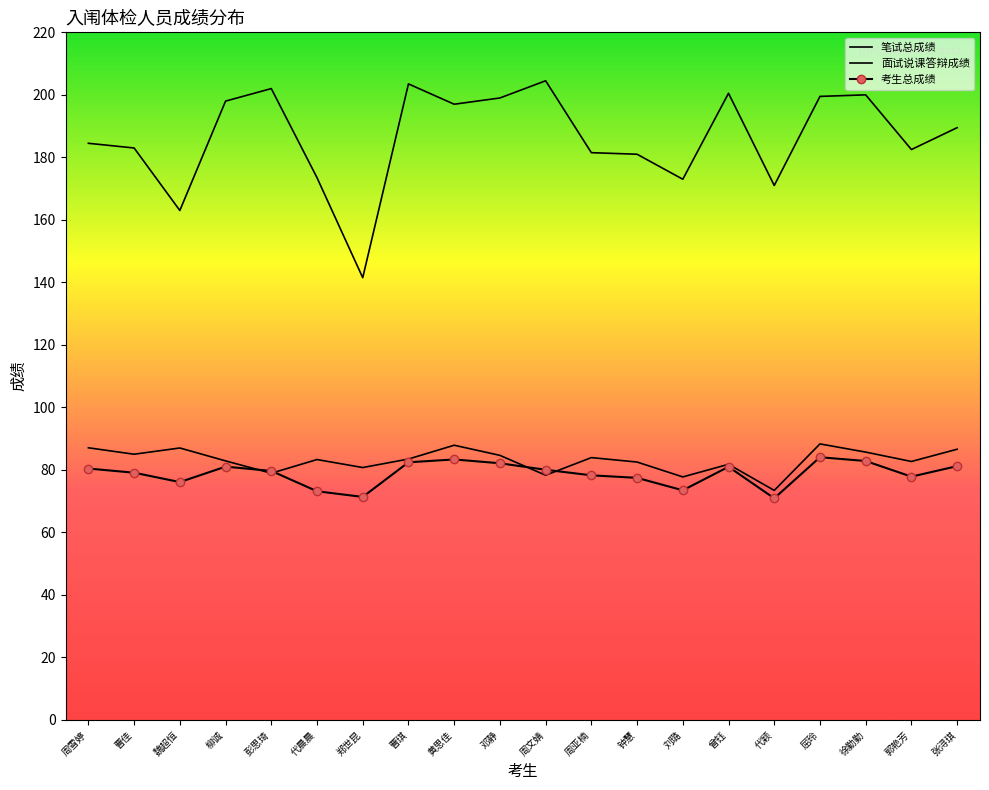

Reading left to right, what are all the values shown in this chart?

笔试总成绩: 184.5	183.0	163.0	198.0	202.0	173.5	141.5	203.5	197.0	199.0	204.5	181.5	181.0	173.0	200.5	171.0	199.5	200.0	182.5	189.5
面试说课答辩成绩: 87.1	85.0	87.0	82.9	78.9	83.3	80.8	83.5	87.9	84.7	78.3	83.9	82.5	77.8	81.8	73.4	88.3	85.7	82.7	86.6
考生总成绩: 80.4	79.1	76.1	81.0	79.7	73.2	71.4	82.4	83.3	82.1	80.0	78.3	77.5	73.5	81.0	70.9	84.1	82.8	77.8	81.2